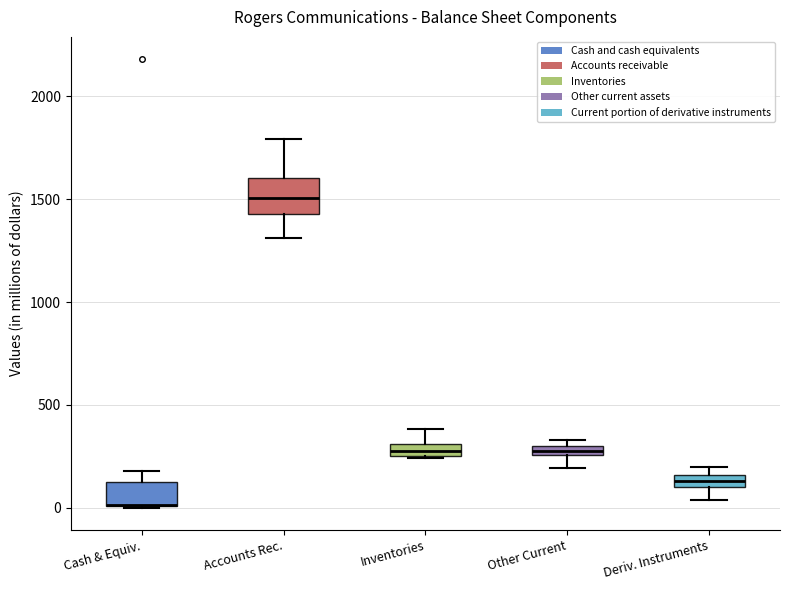

Comparing the boxes themselves (not the whiskers), which one is the tallest?

Accounts Rec.